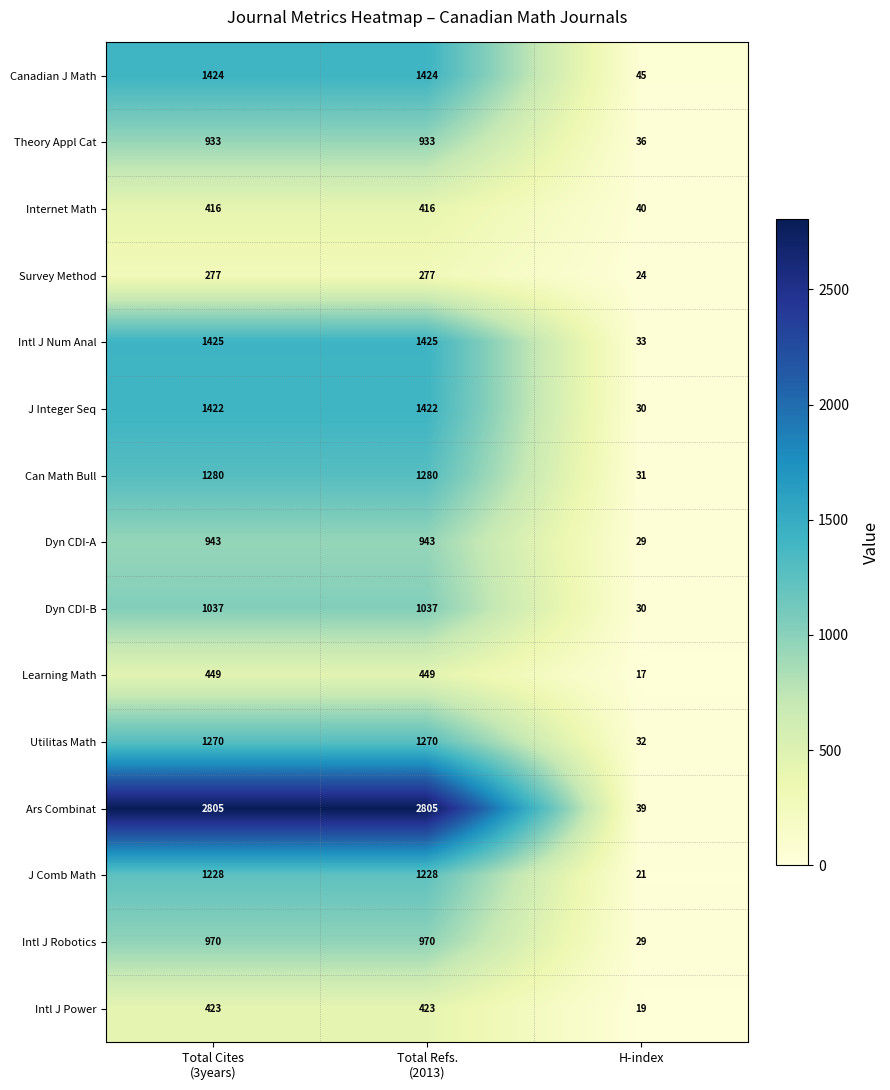

What is the sum of all Can Math Bull values?

2591